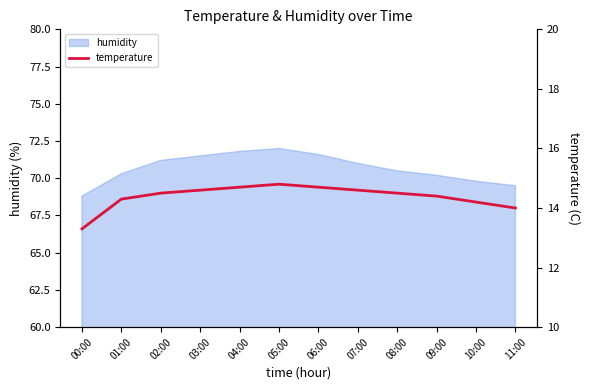

What is the label of the 12th point from the left?

11:00